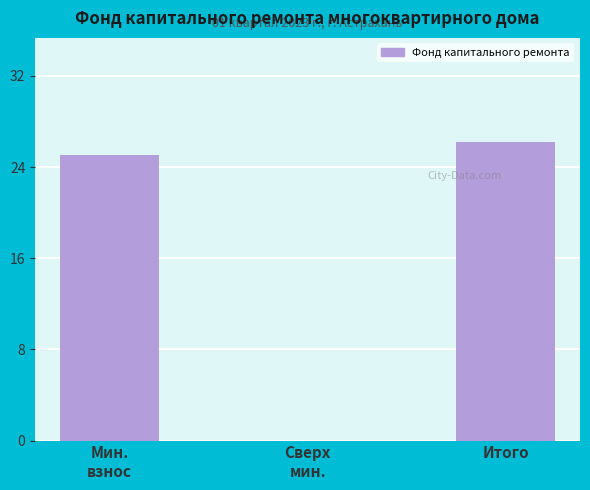

Which label corresponds to the largest value in the chart?

Итого